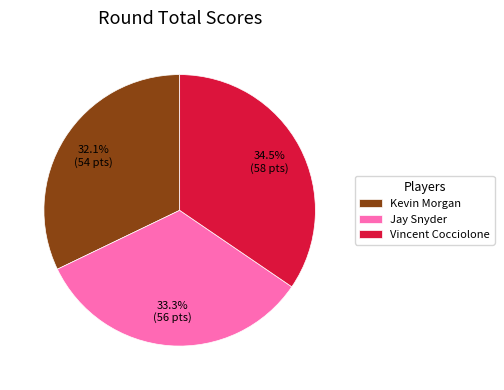

What percentage is NOT represented by Vincent Cocciolone?

65.5%